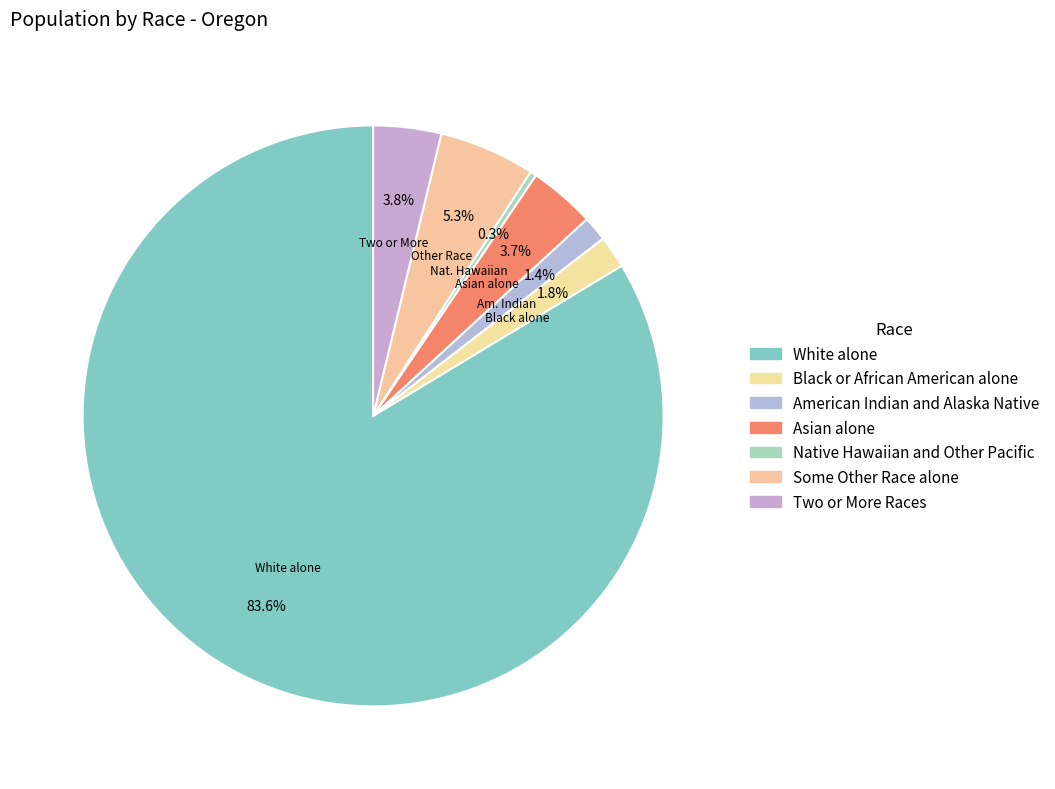

Which has a higher value, Two or More Races or Native Hawaiian and Other Pacific?

Two or More Races